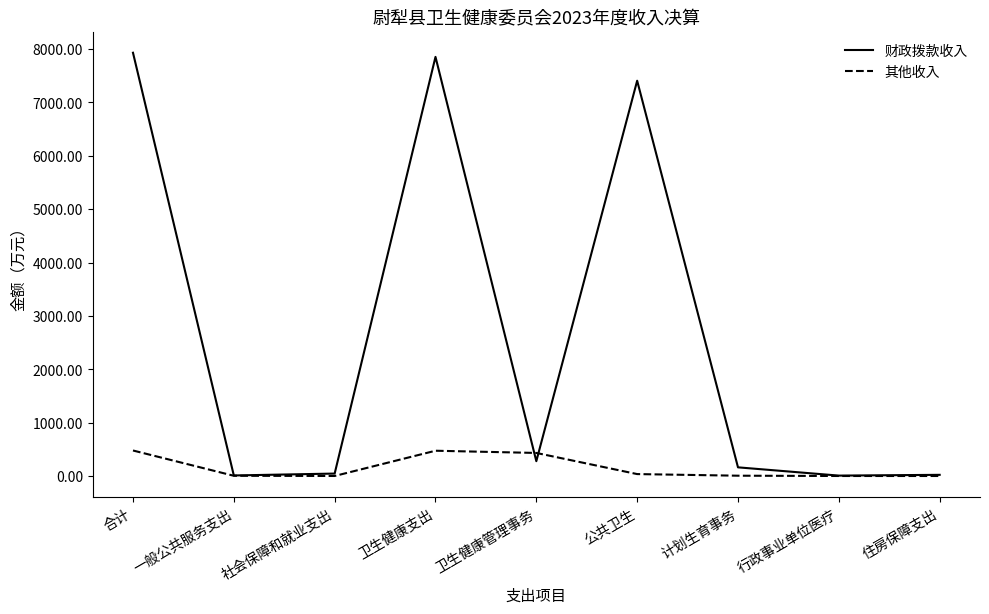

What is the sum of the 其他收入 values at 卫生健康支出 and 社会保障和就业支出?

473.8